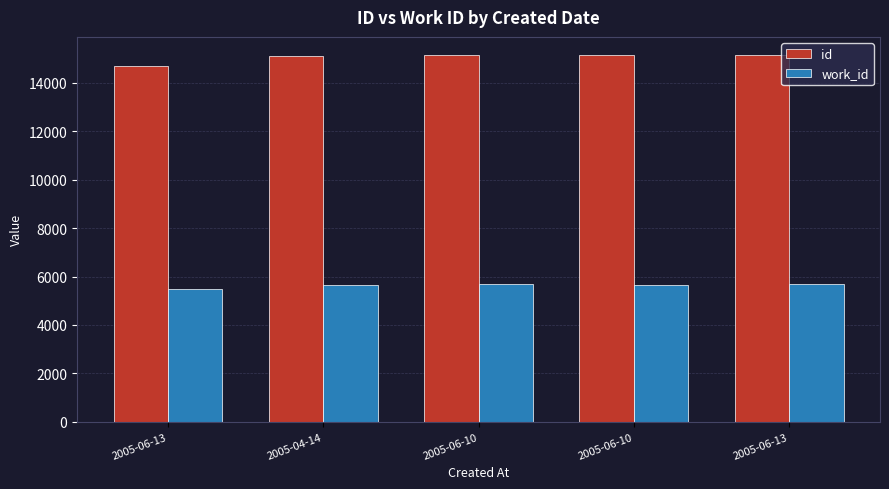

Rank the series by their average value, from highest to lowest.

id, work_id